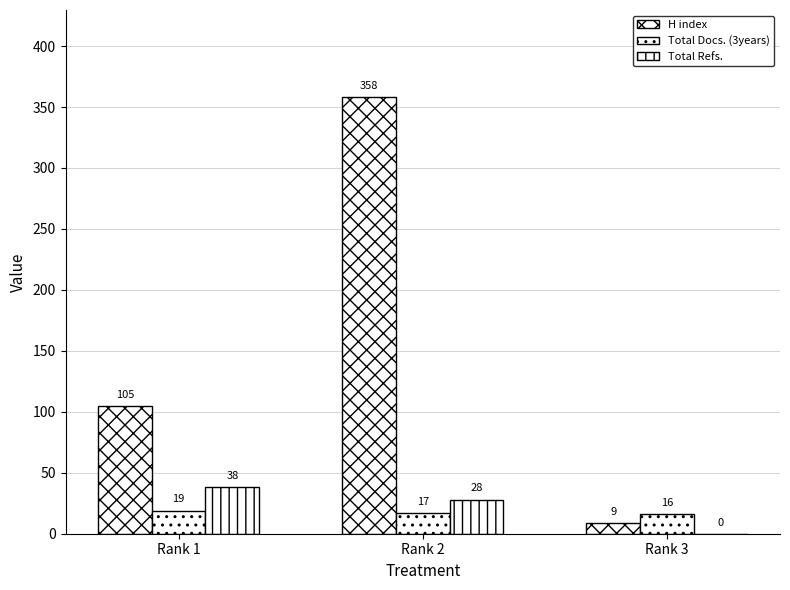

Rank the categories by Total Docs. (3years) value from highest to lowest.

Rank 1, Rank 2, Rank 3